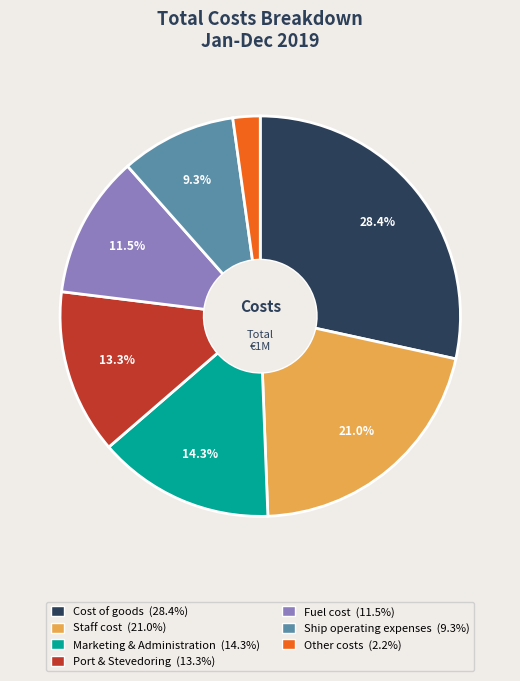

To the nearest percent, what portion does Other costs represent?

2%